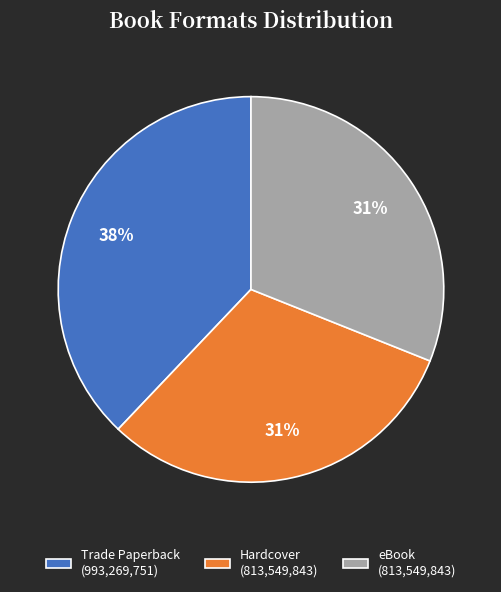

Is the sum of eBook (813,549,843) and Trade Paperback (993,269,751) greater than half?

Yes